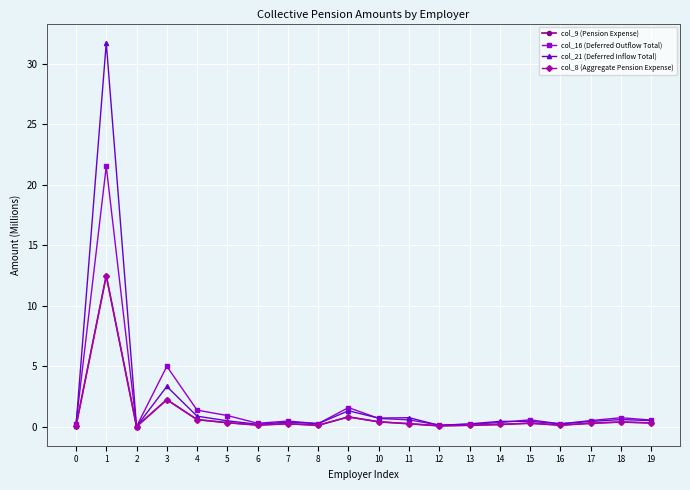

Where is col_9 (Pension Expense) nearest to the value 6?

3